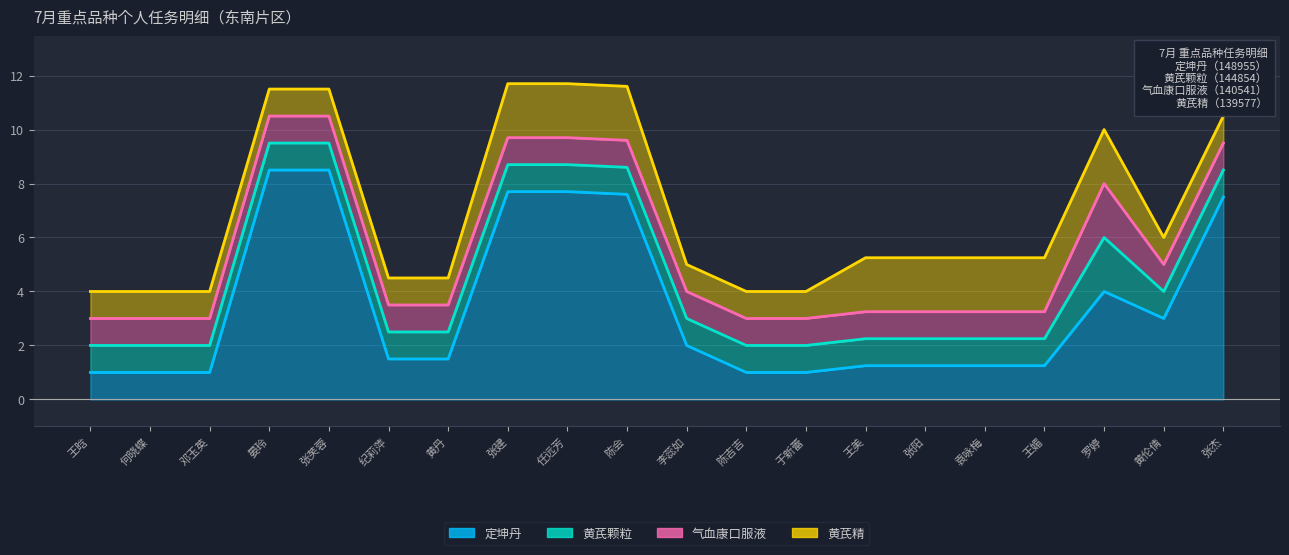

What is the spread (max minus min) of values at 王美?

1.0